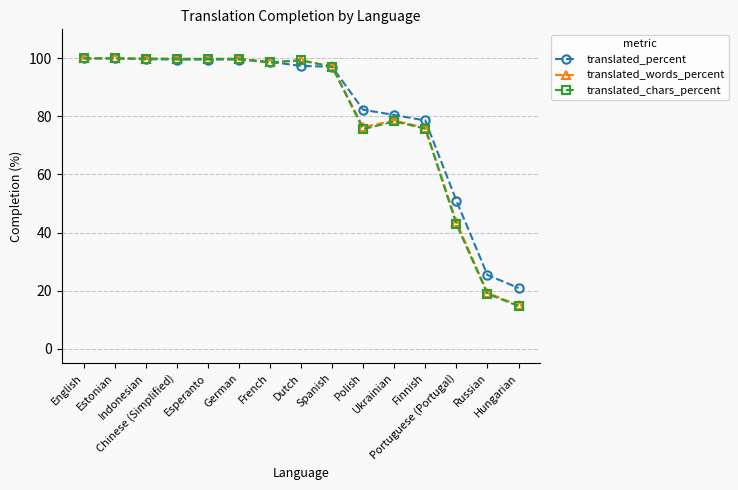

What are all the series names shown in the legend?

translated_percent, translated_words_percent, translated_chars_percent